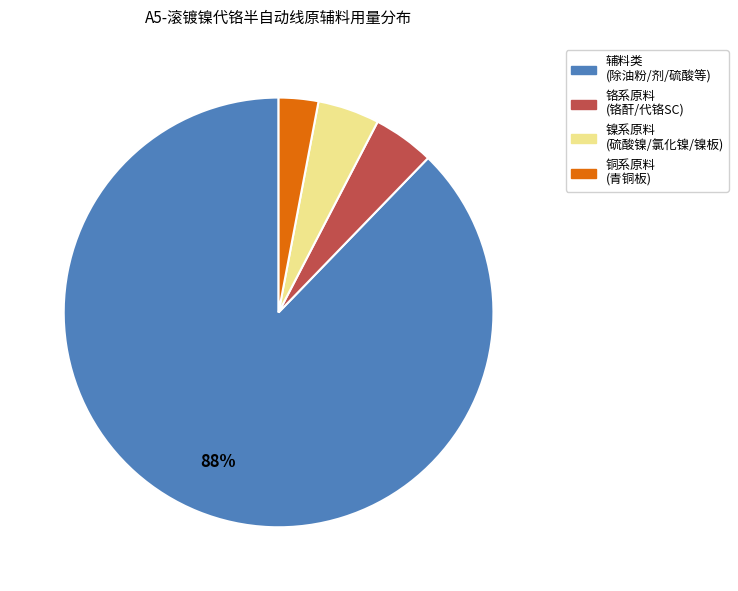

Does any single category account for the majority?

Yes